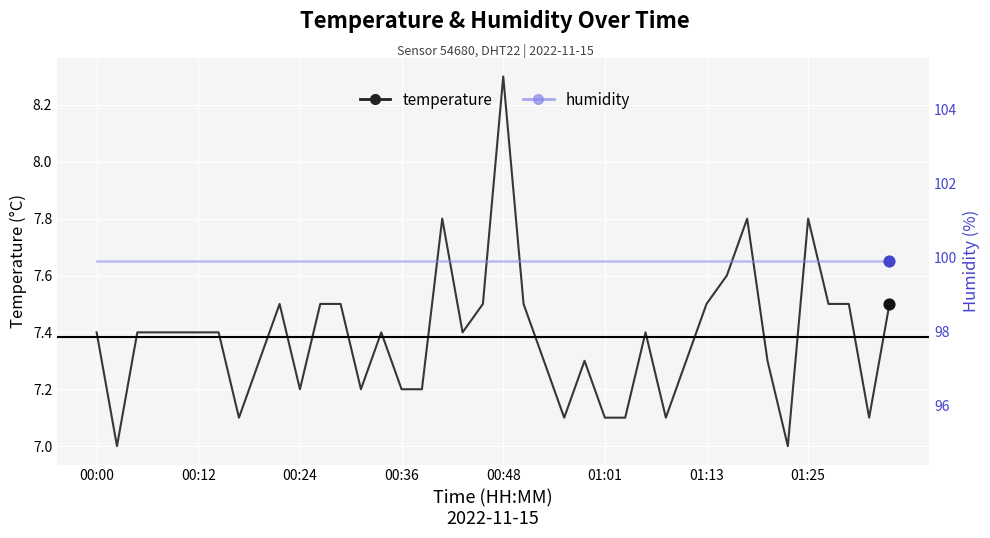

What are all the series names shown in the legend?

temperature, humidity